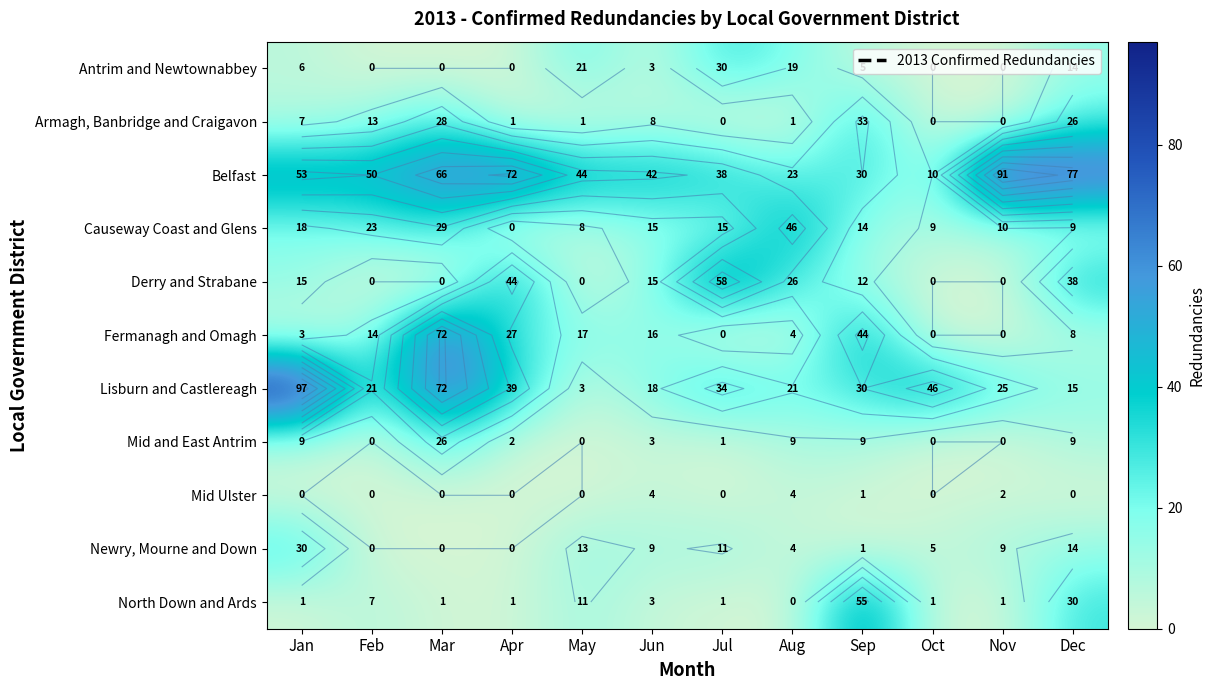

What is the maximum value for Lisburn and Castlereagh?

97